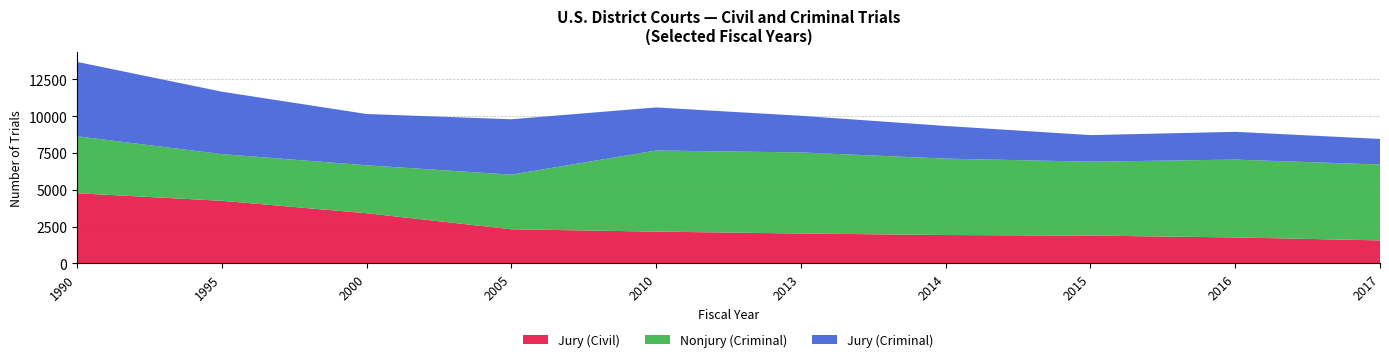

Where does the Nonjury (Criminal) series first go above 5158?

2010